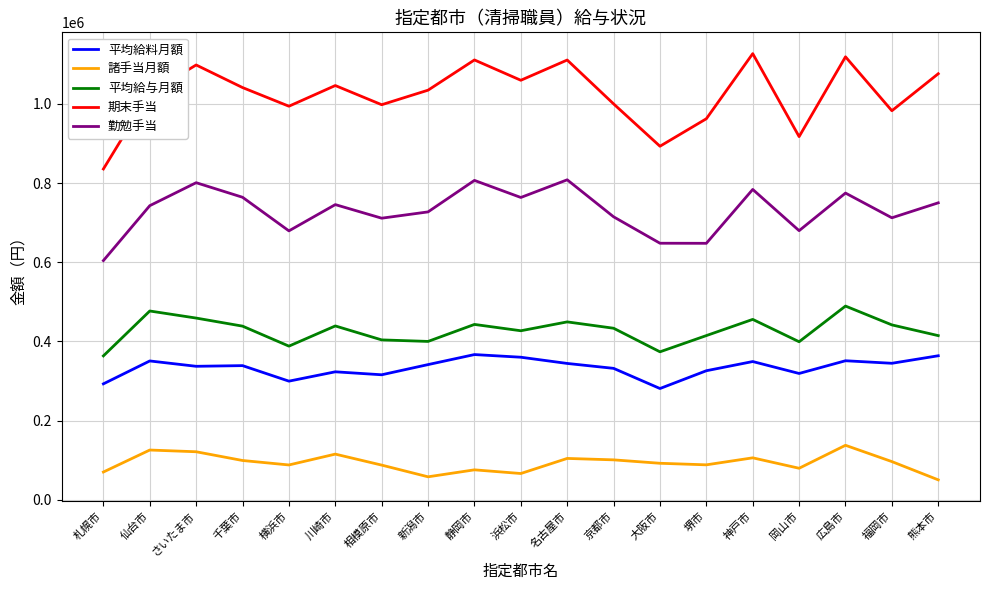

Rank the series at 京都市 from lowest to highest value.

諸手当月額, 平均給料月額, 平均給与月額, 勤勉手当, 期末手当